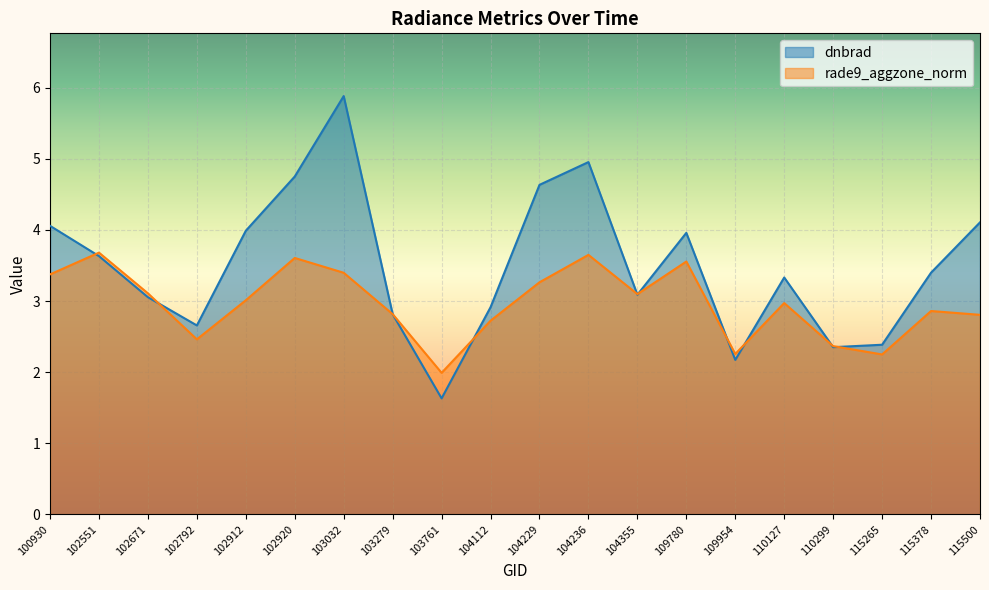

What is the difference between the rade9_aggzone_norm values at 100930 and 109780?

0.2